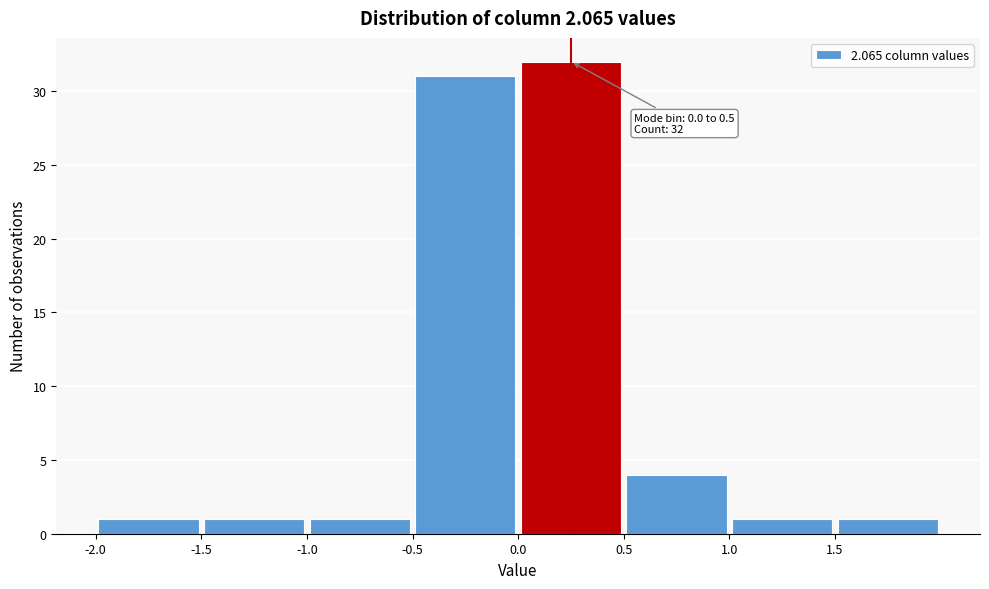

Which range on the x-axis has the tallest bar?

0.0 to 0.5